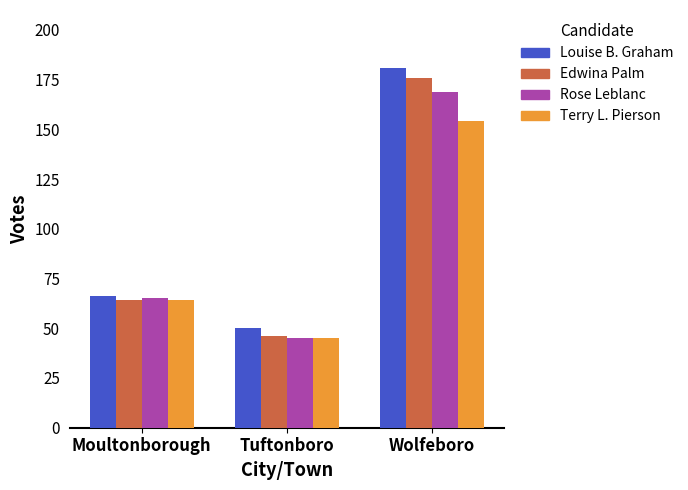

Which series has the largest total across all categories?

Louise B. Graham